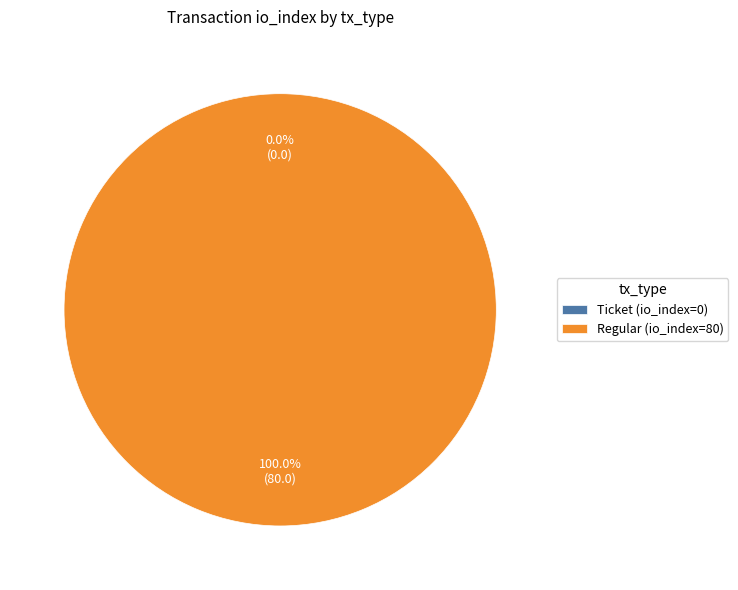

Does Ticket represent more than half of the total?

No